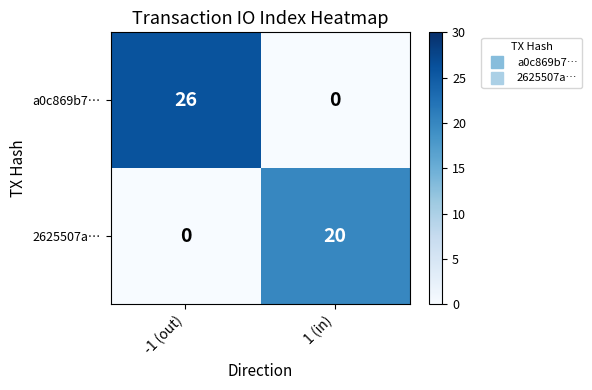

What is the difference between the maximum and minimum values in the 2625507a… series?

20